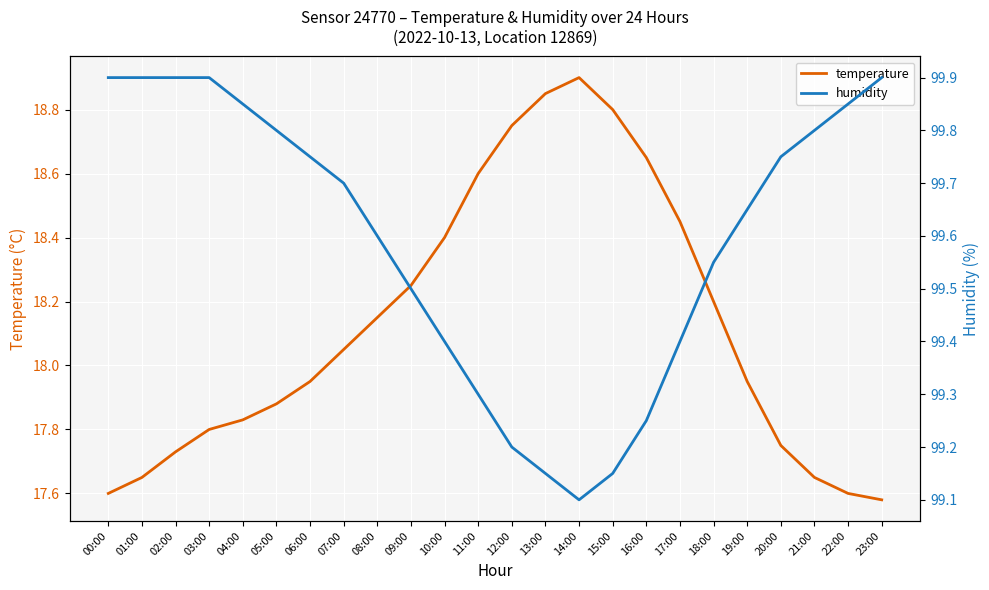

True or false: temperature and humidity cross at least once.

False